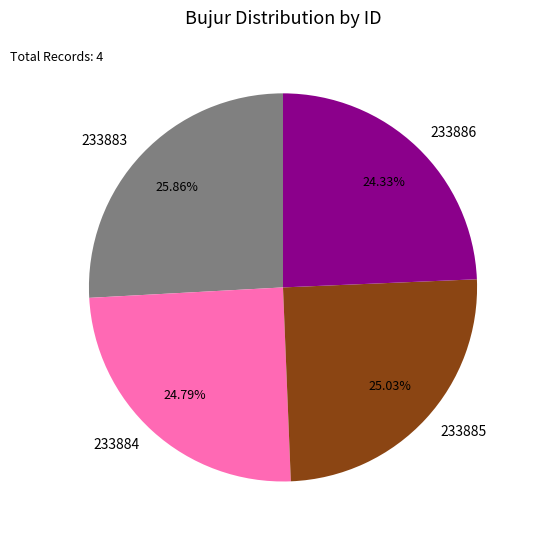

To the nearest percent, what portion does 233883 represent?

26%